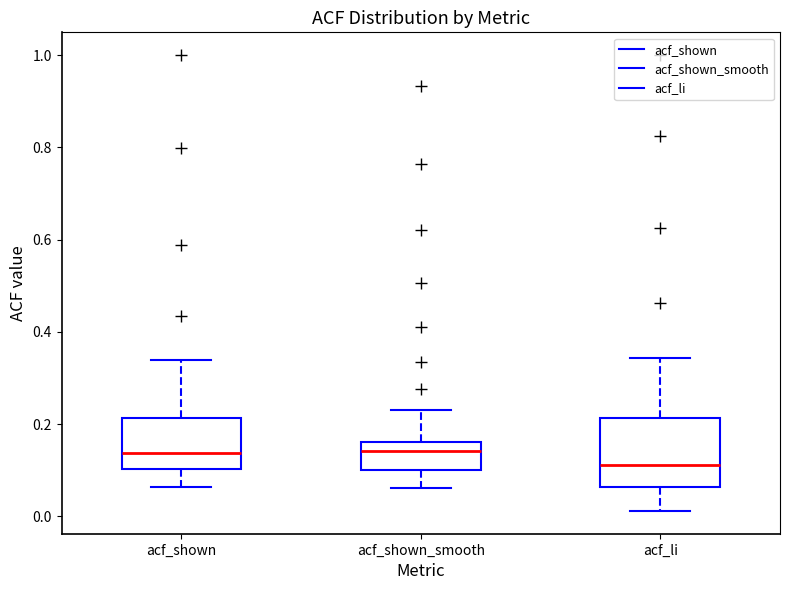

Reading left to right, read every box against the y-axis: the position of its median line, the range the box covers, and the ends of its whiskers. The values are not printed on the chart, so give them approximately, as read against the axis.

acf_shown: median 0.14, box 0.10 to 0.22, whiskers 0.06 to 0.34
acf_shown_smooth: median 0.14, box 0.10 to 0.16, whiskers 0.06 to 0.24
acf_li: median 0.12, box 0.06 to 0.22, whiskers 0.02 to 0.34